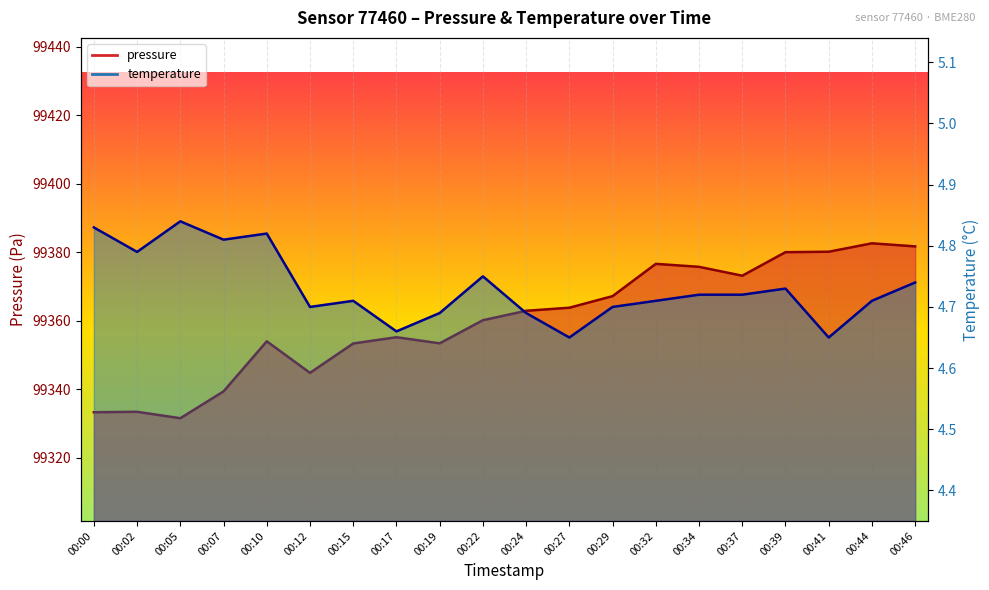

At which category does pressure reach its first local peak?

00:02